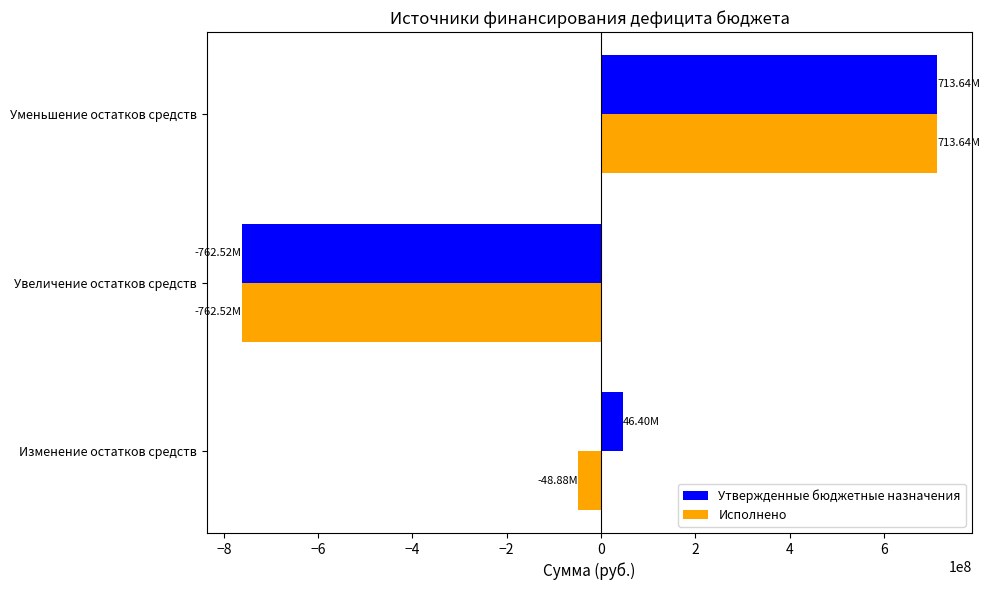

What is the difference between the maximum and minimum values in the Утвержденные бюджетные назначения series?

1476163487.0